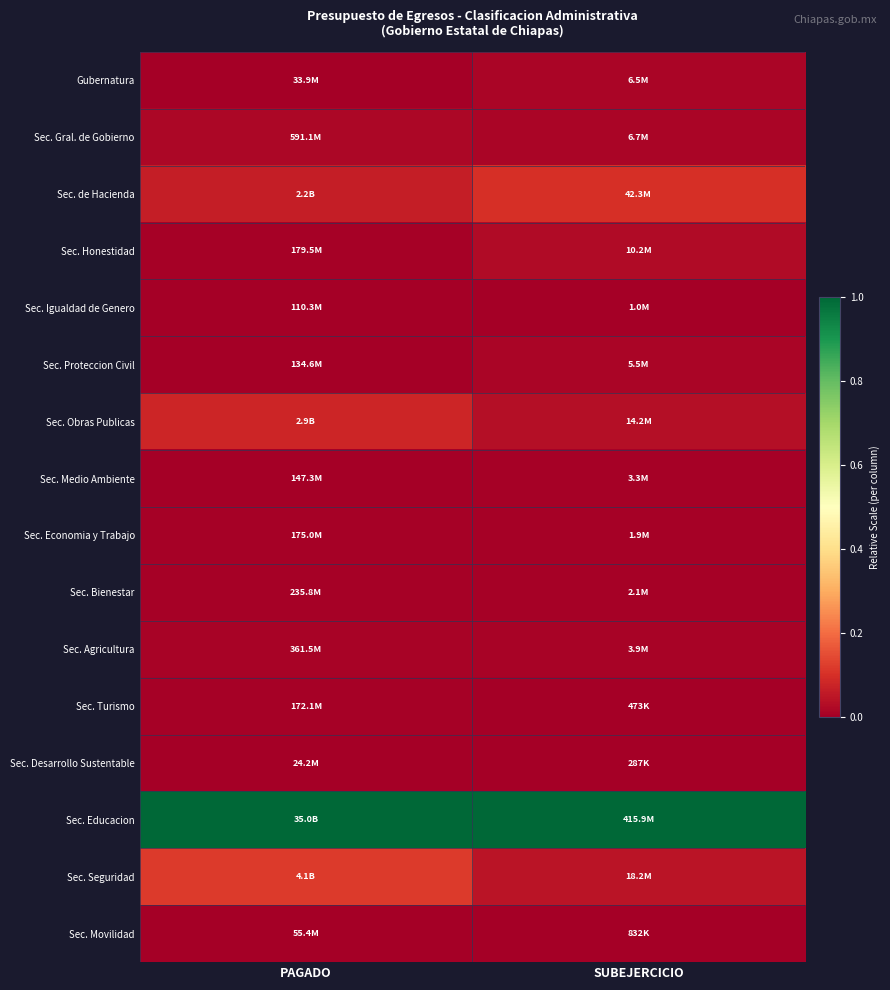

How many categories are shown in the chart?

2